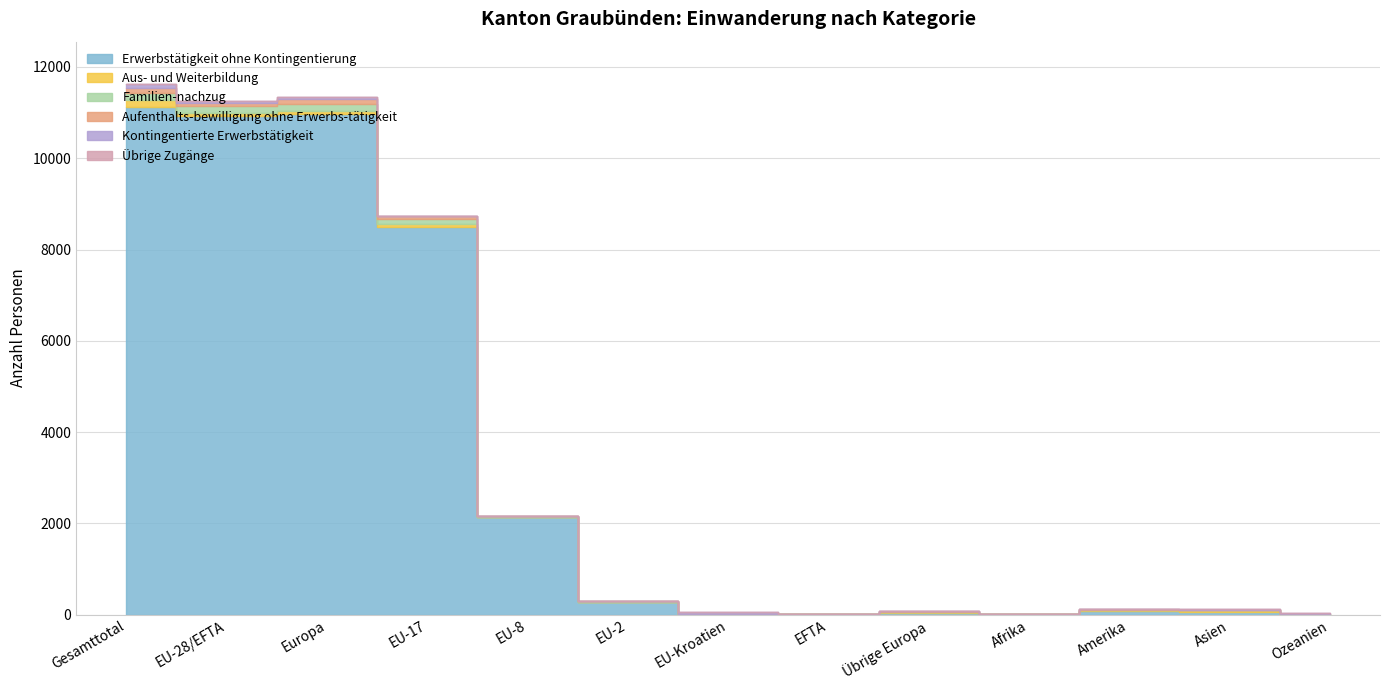

What is the total value across all series at EU-17?

8741